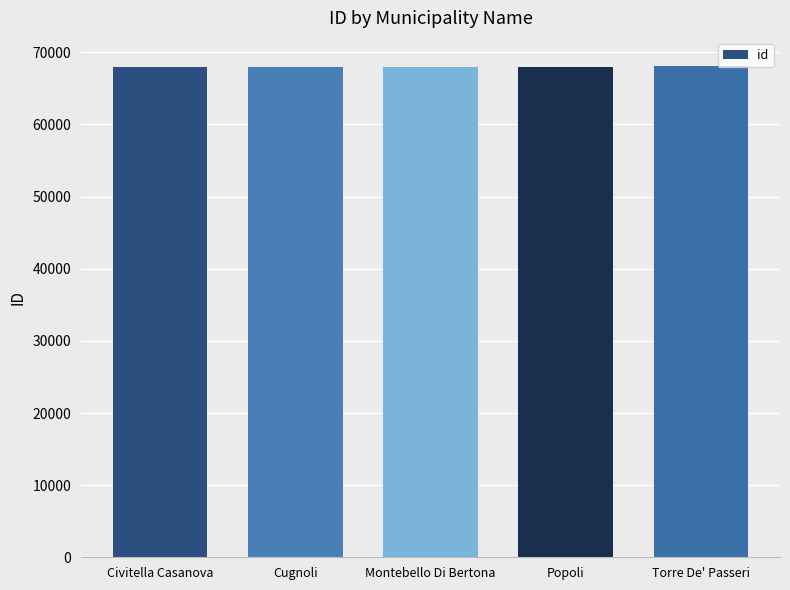

Is it true that the value at Torre De' Passeri is 37750?

False